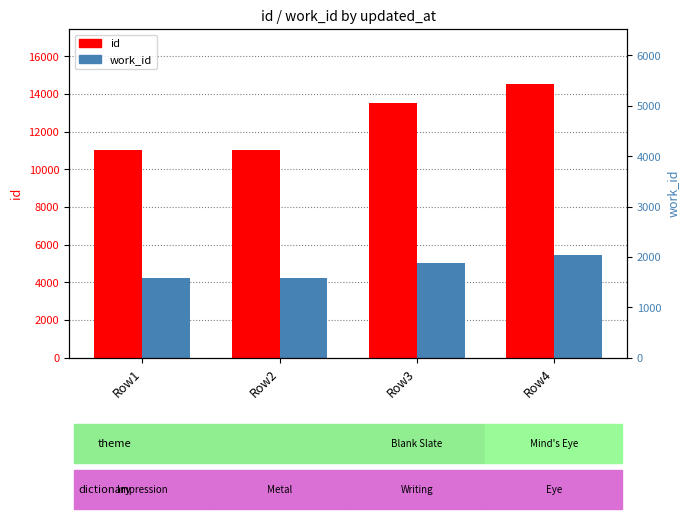

What is the maximum value shown in the chart?

14549